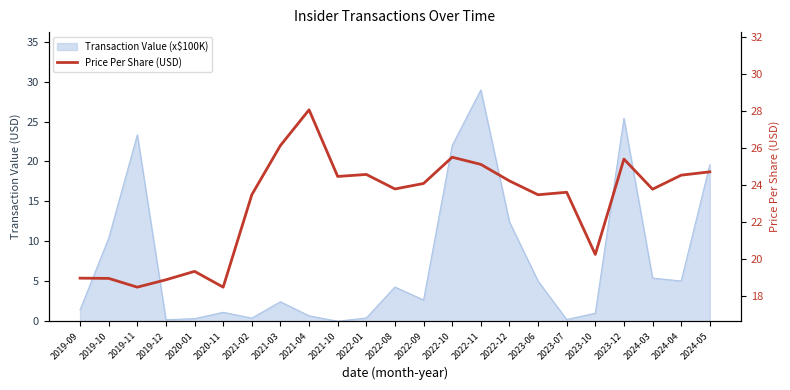

The chart shows a value of 8.9 at 2022-11. True or false?

False